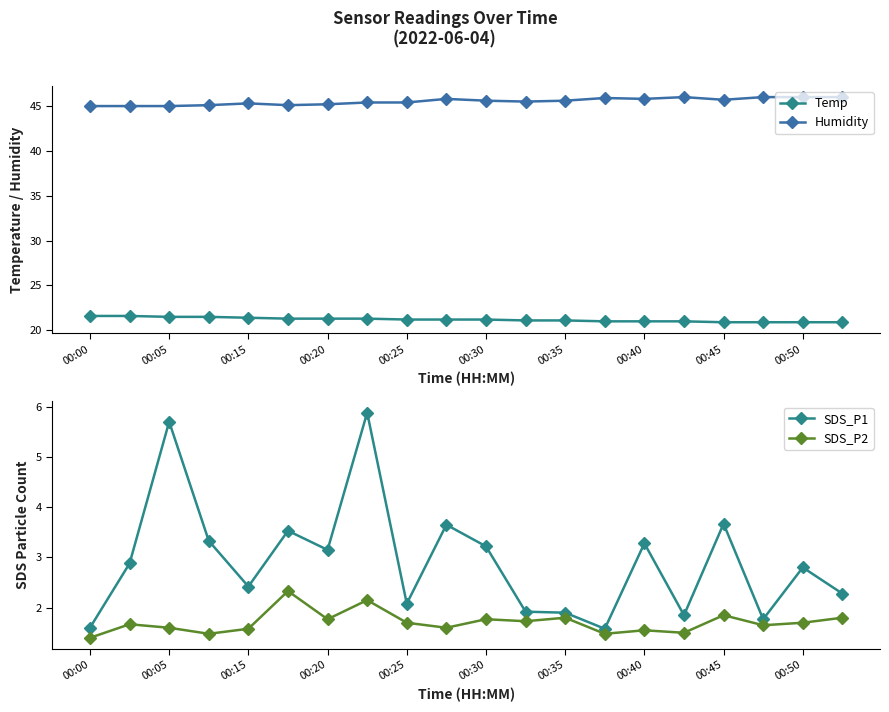

The value of Humidity at 00:35 is 45.6. True or false?

True